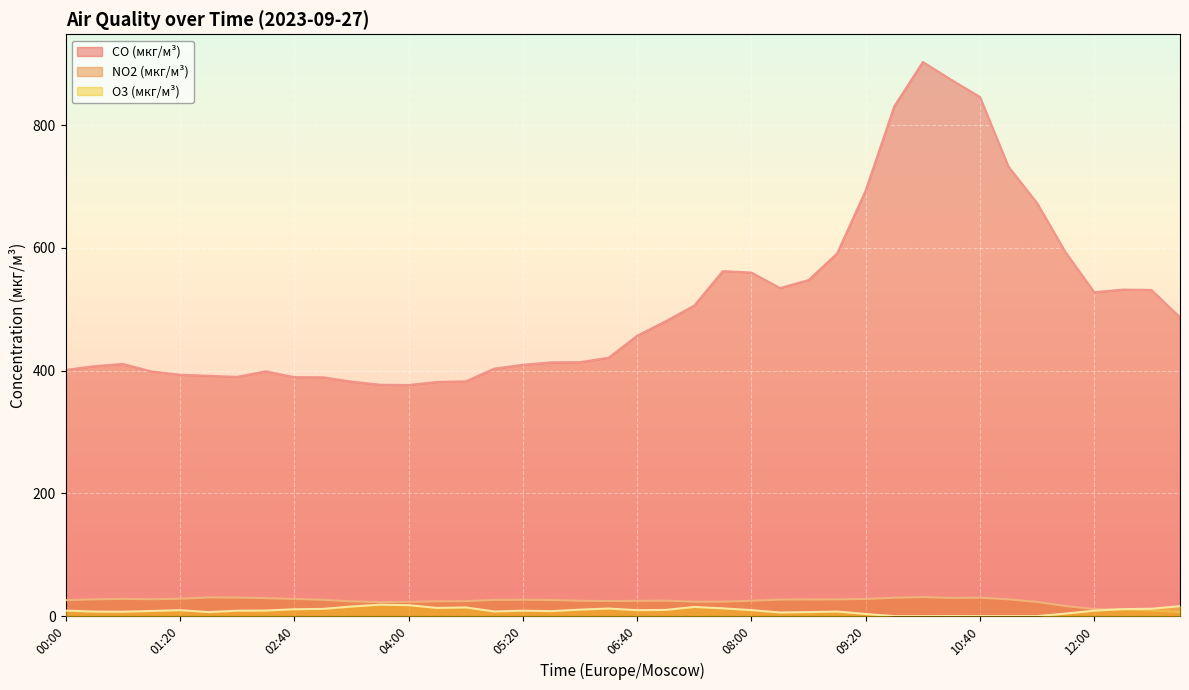

Where is the first local minimum for CO (мкг/м³)?

02:00